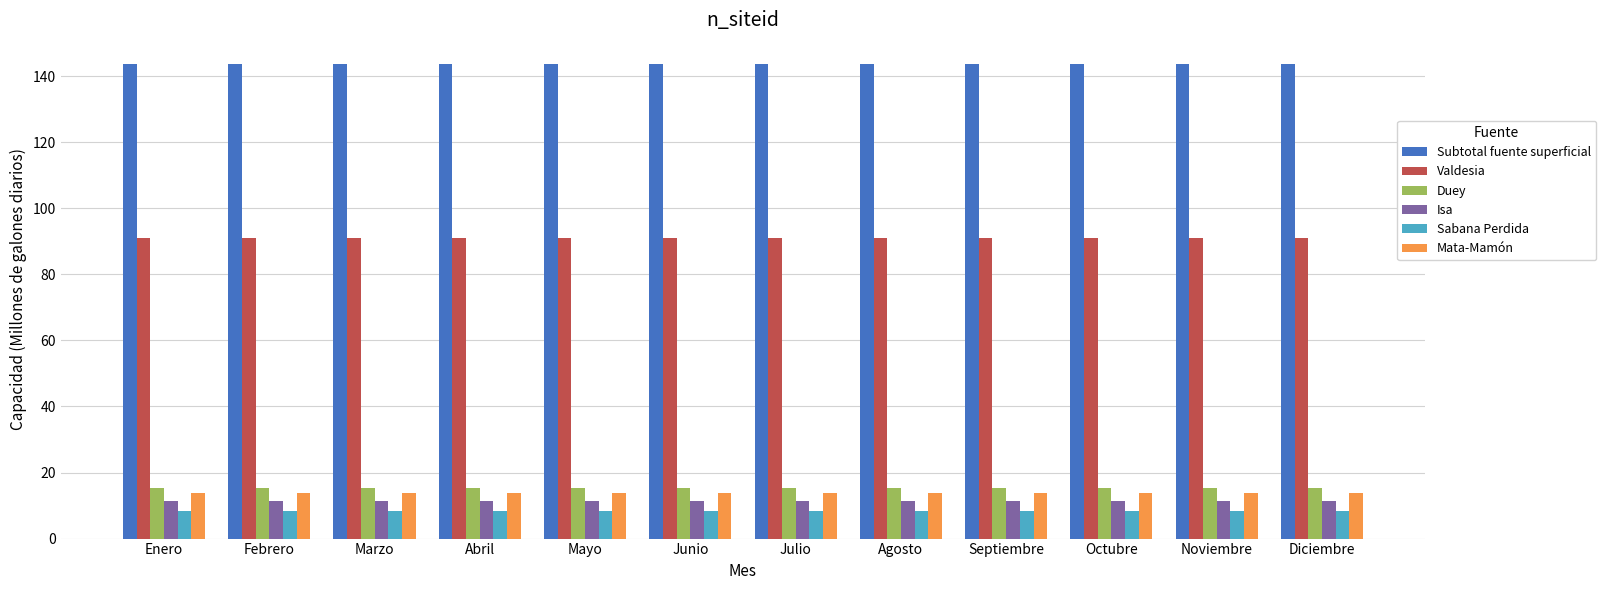

What is the total value across all series at Mayo?

283.5